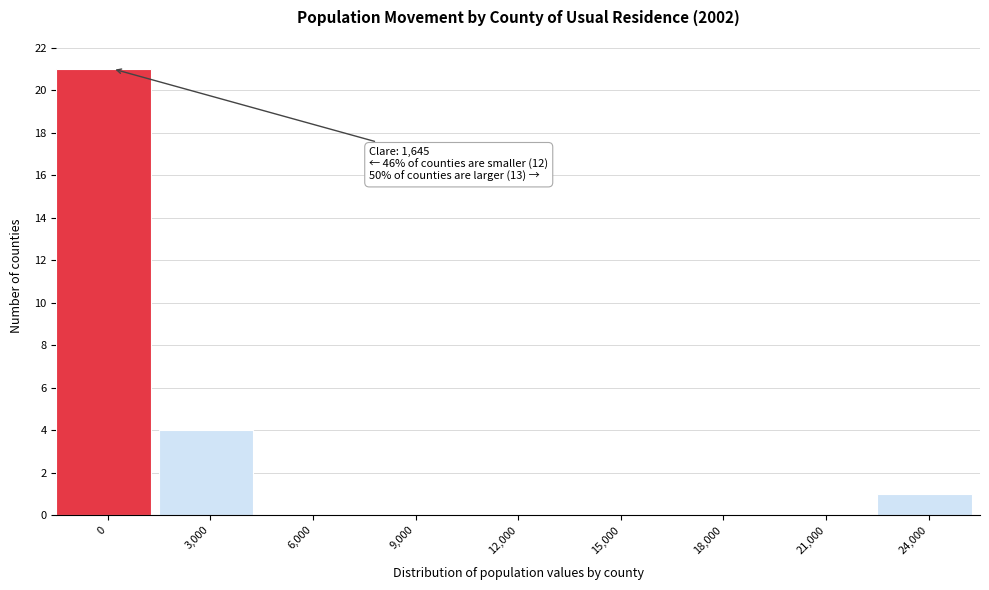

Reading left to right, transcribe all the data shown in this chart.

0=21	3,000=4	6,000=0	9,000=0	12,000=0	15,000=0	18,000=0	21,000=0	24,000=1